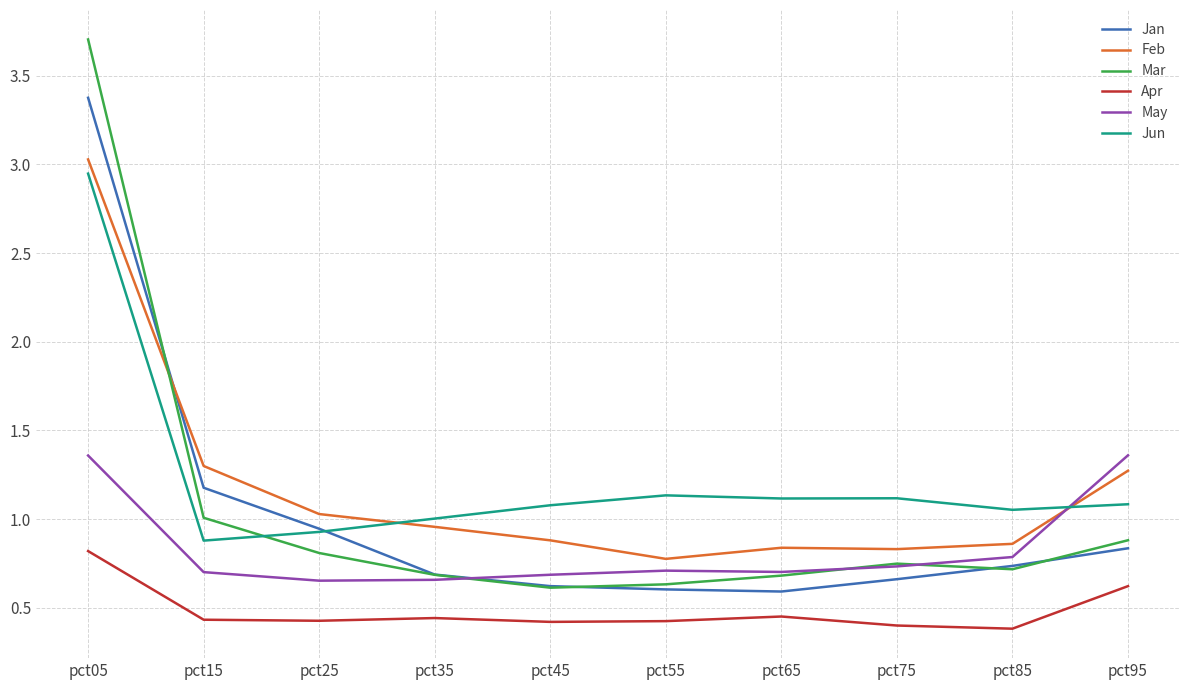

Which label corresponds to the largest value in the chart?

pct05